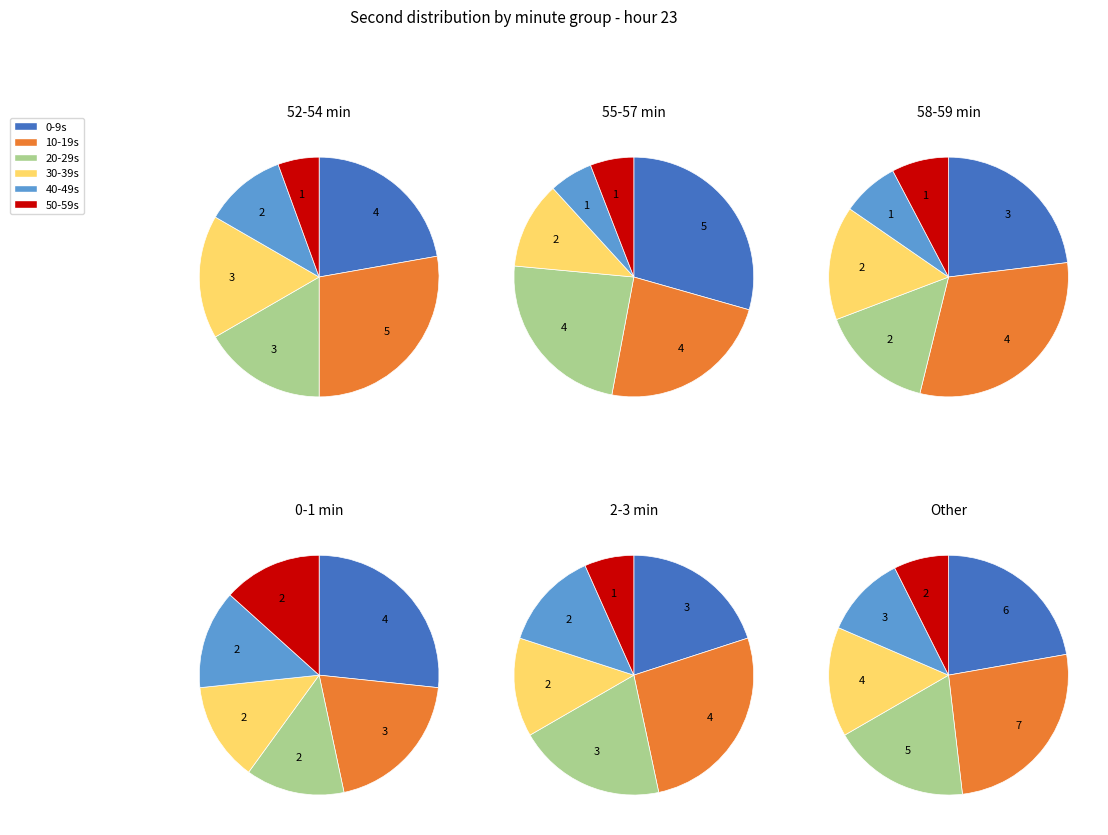

Does 31 represent more than half of the total?

No